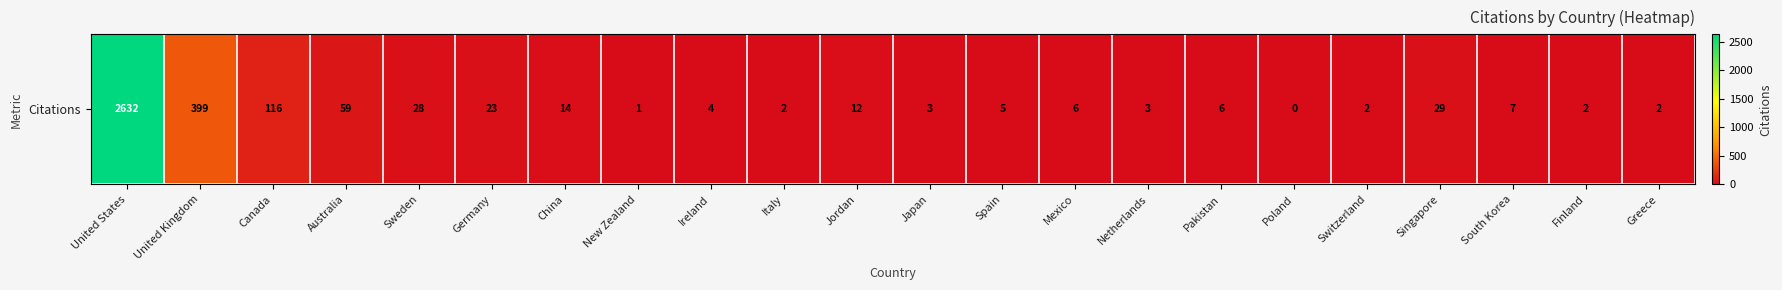

Reading right to left, transcribe all the data shown in this chart.

2	2	7	29	2	0	6	3	6	5	3	12	2	4	1	14	23	28	59	116	399	2632